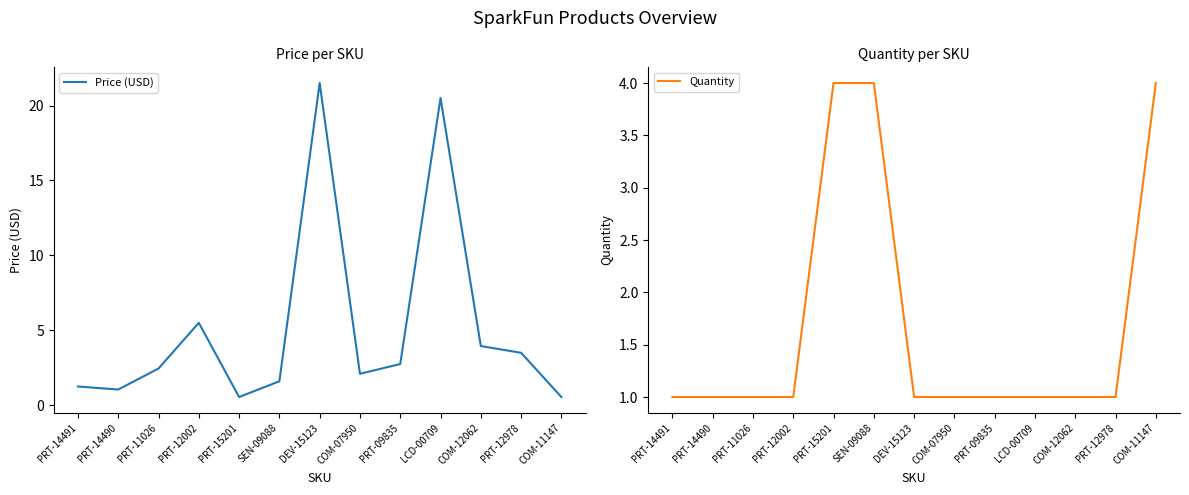

List the labels in order of Quantity value, smallest first.

PRT-14491, PRT-14490, PRT-11026, PRT-12002, DEV-15123, COM-07950, PRT-09835, LCD-00709, COM-12062, PRT-12978, PRT-15201, SEN-09088, COM-11147